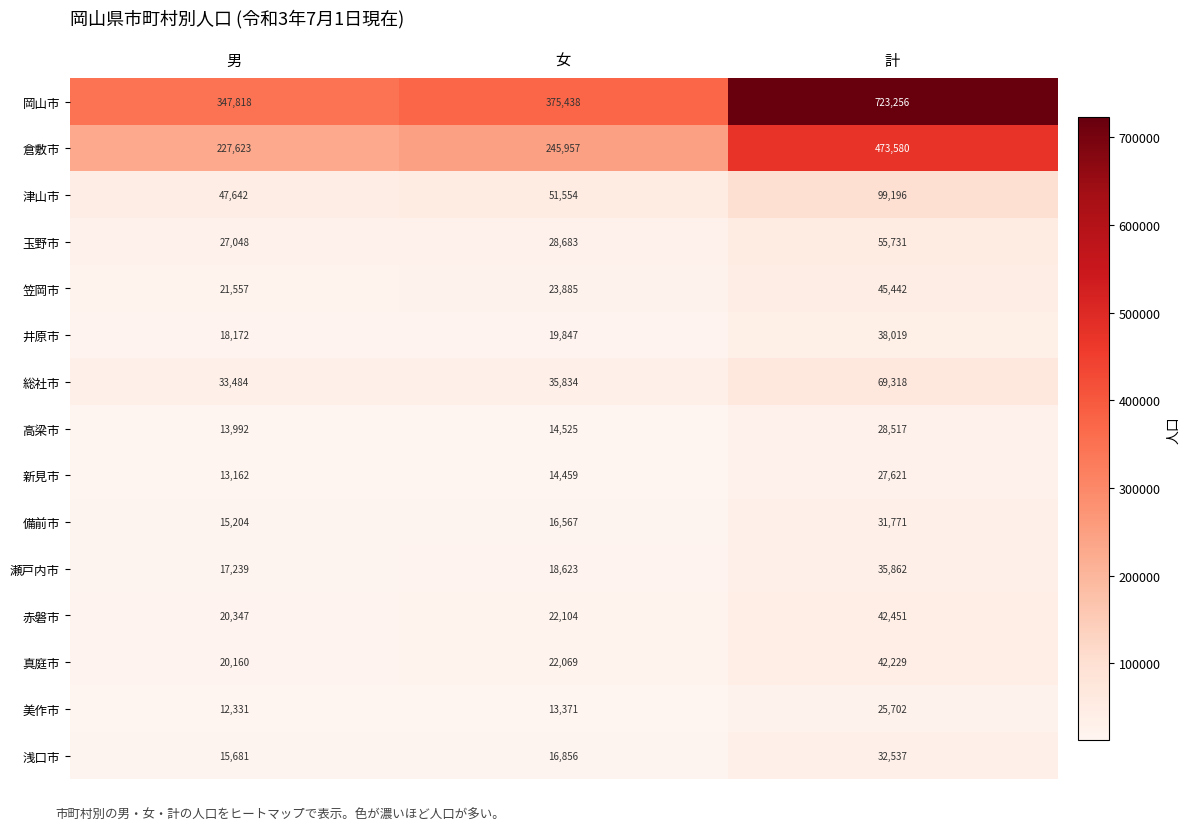

How many data points in 玉野市 are less than 28683?

1